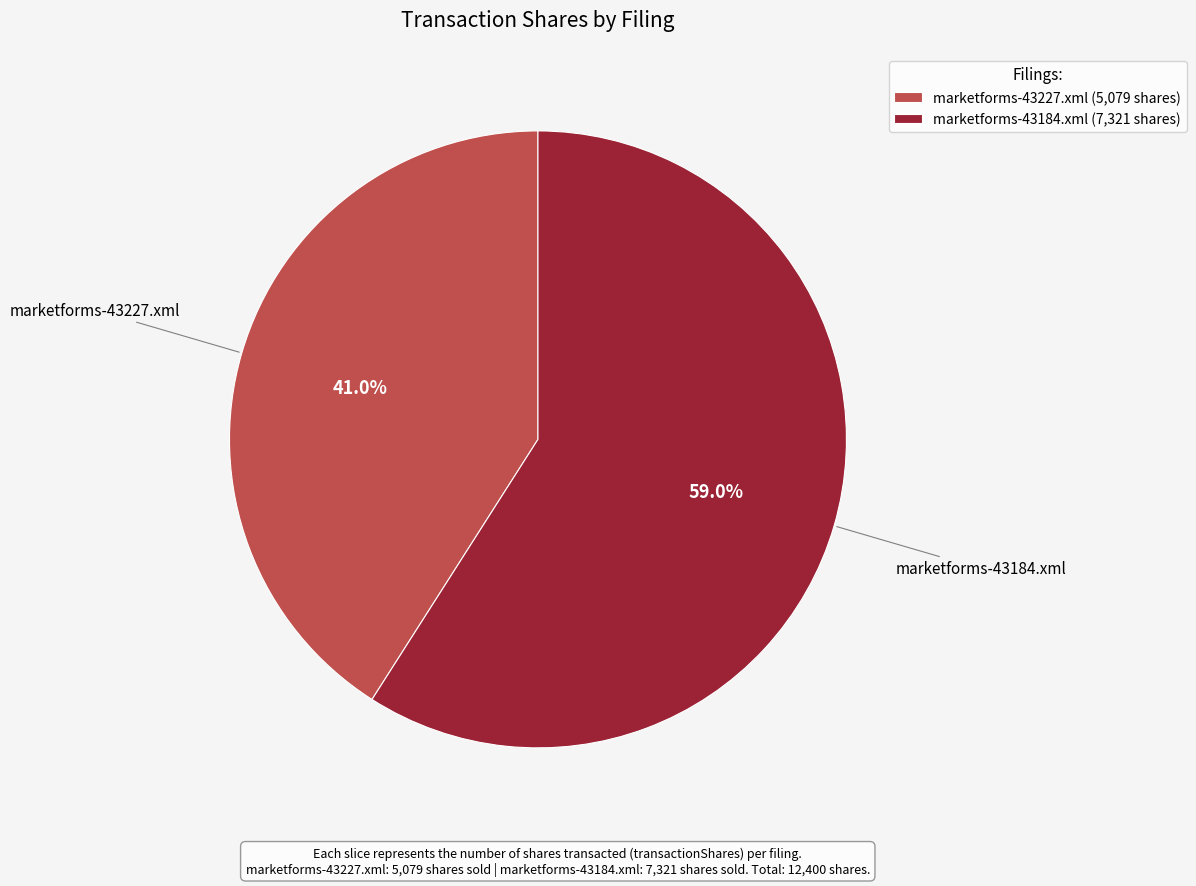

To the nearest percent, what is the average slice percentage?

50%